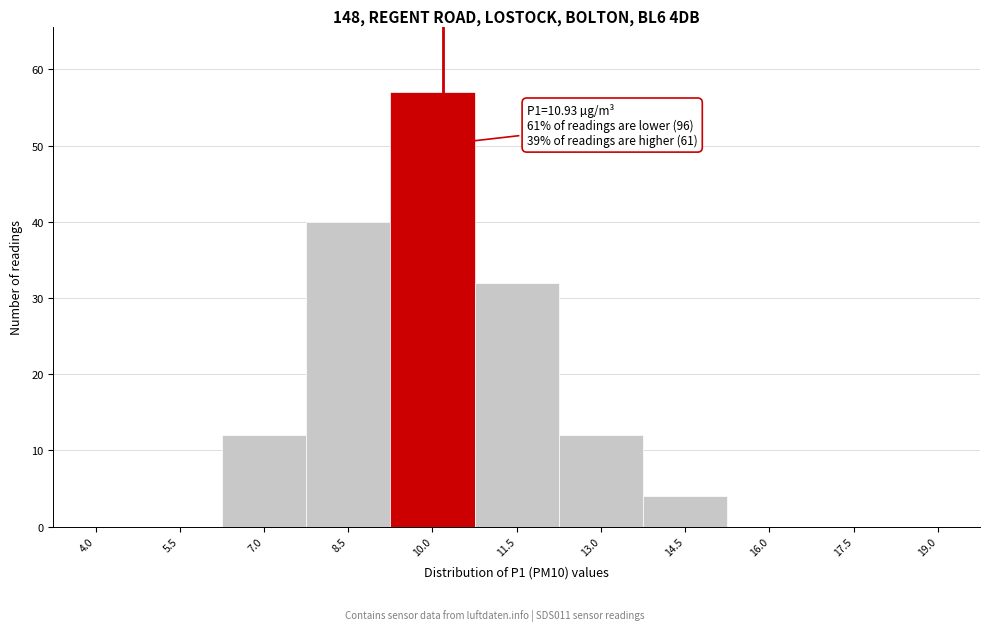

Reading right to left, list all the values displayed in this chart.

19.0=0	17.5=0	16.0=0	14.5=4	13.0=12	11.5=32	10.0=57	8.5=40	7.0=12	5.5=0	4.0=0